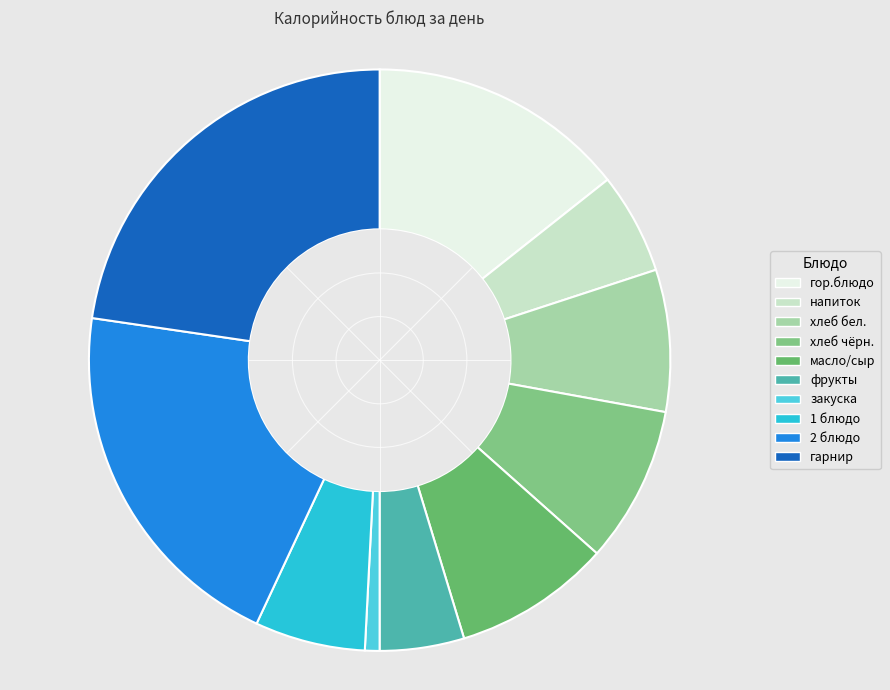

To the nearest percent, what is the average slice percentage?

10%